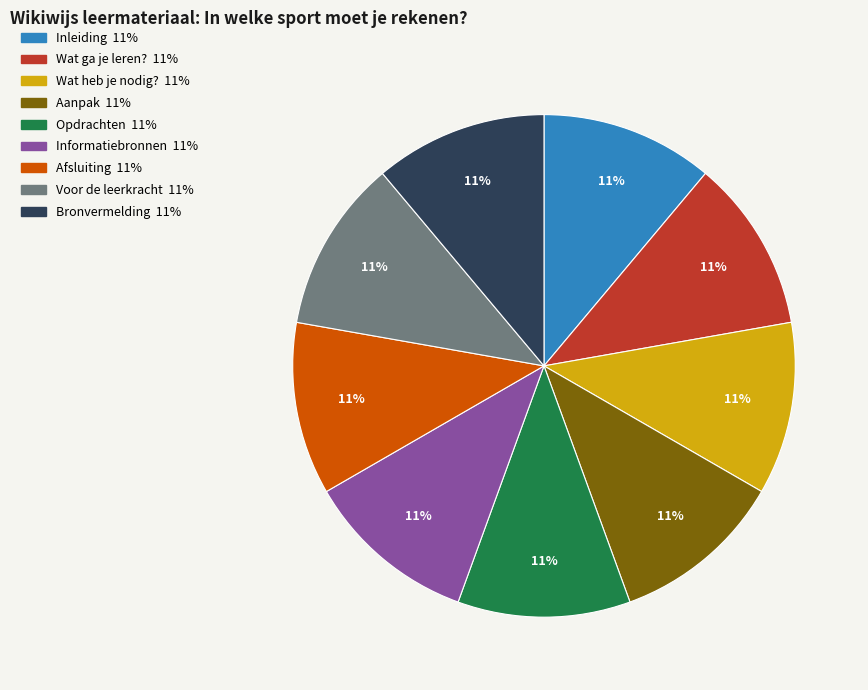

To the nearest percent, what percentage of the pie is Voor de leerkracht?

11%